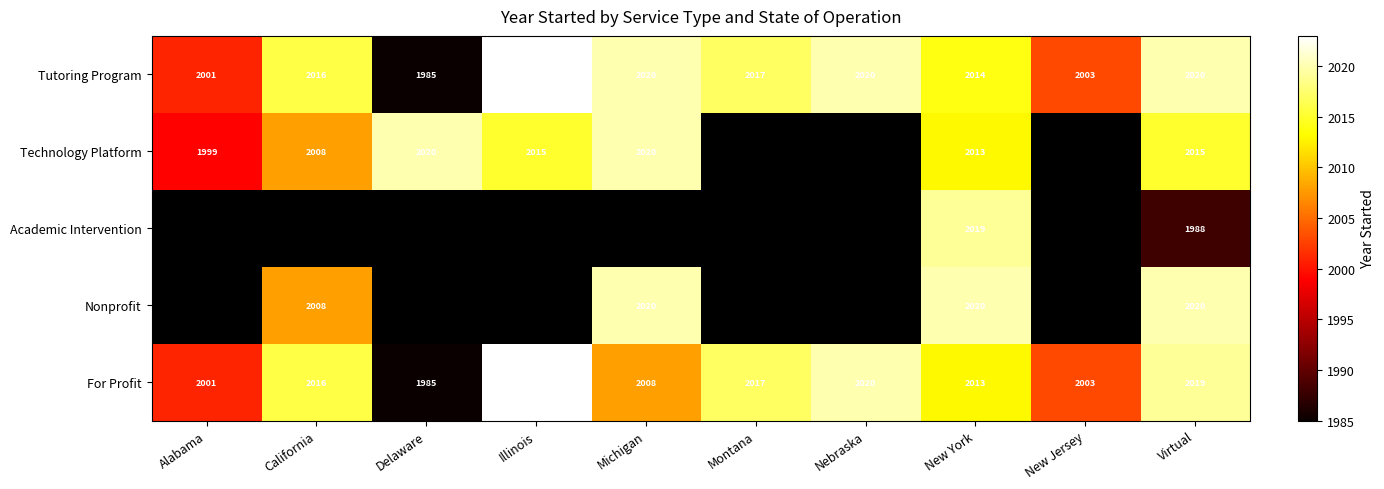

At how many categories does at least one series exceed 2014?

8